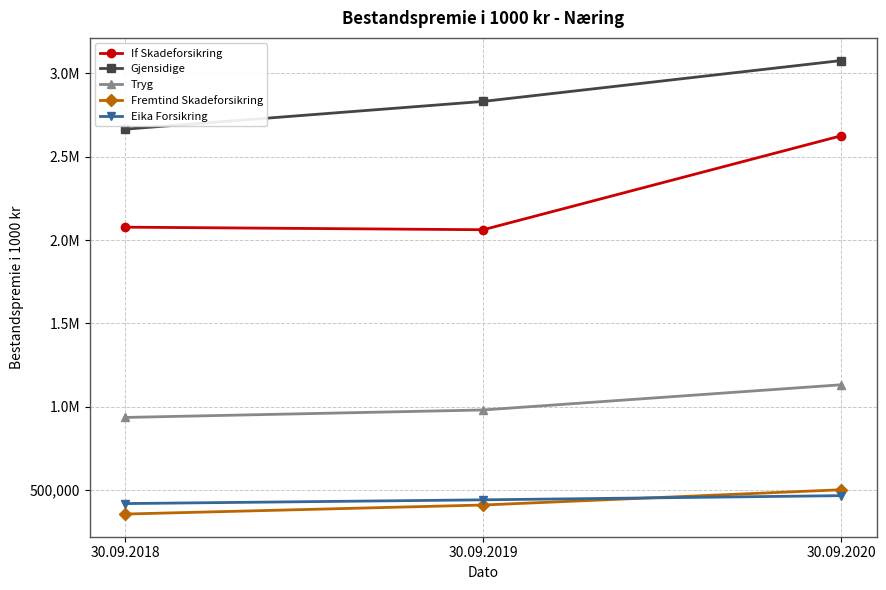

What is the total value across all series at 30.09.2018?

6454552